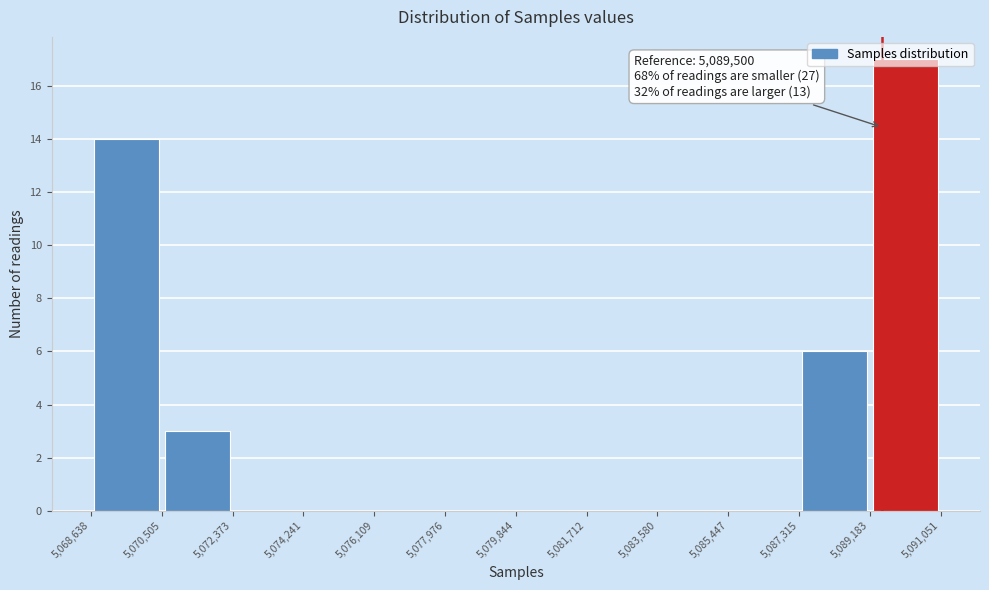

Which range on the x-axis has the tallest bar?

5,089,183 to 5,091,051